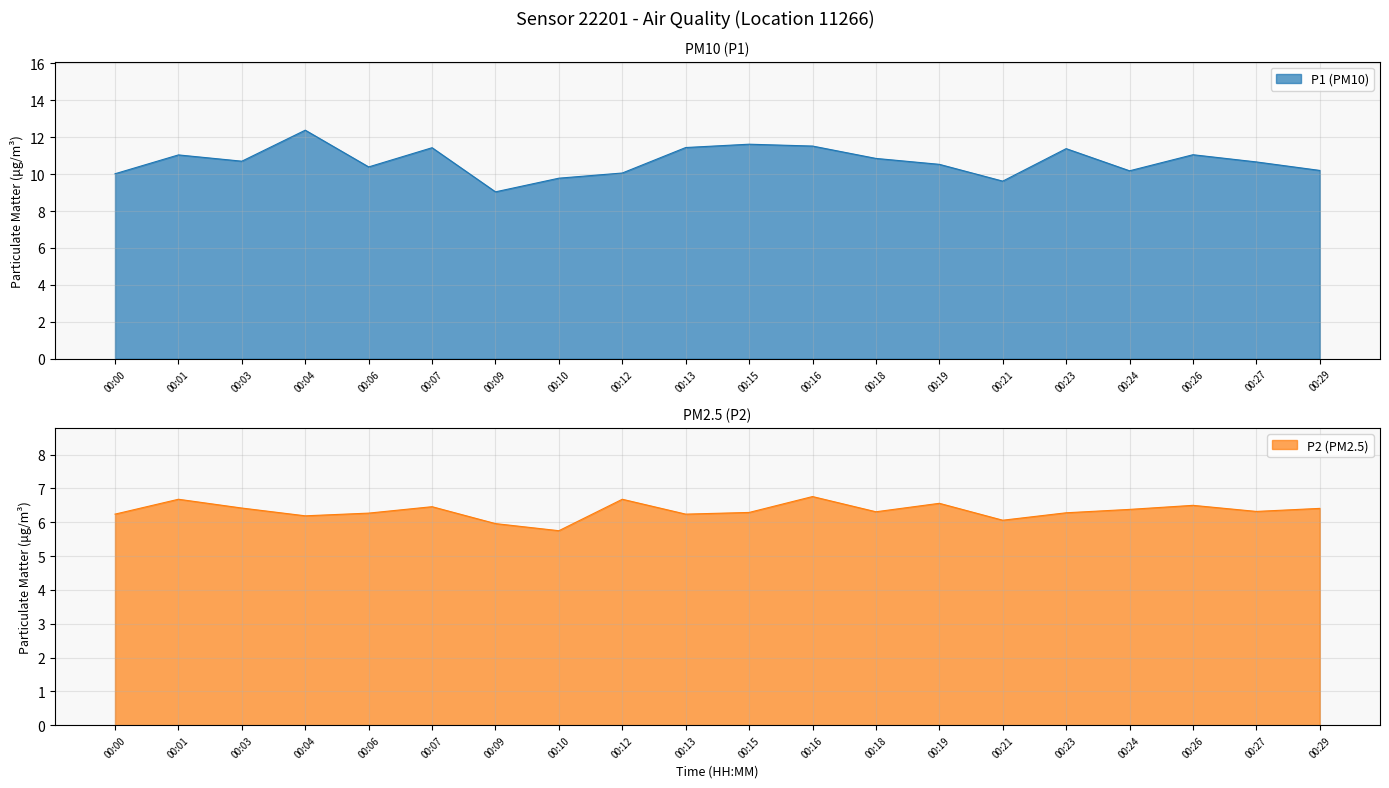

What is the average value of the P1 series?

10.5